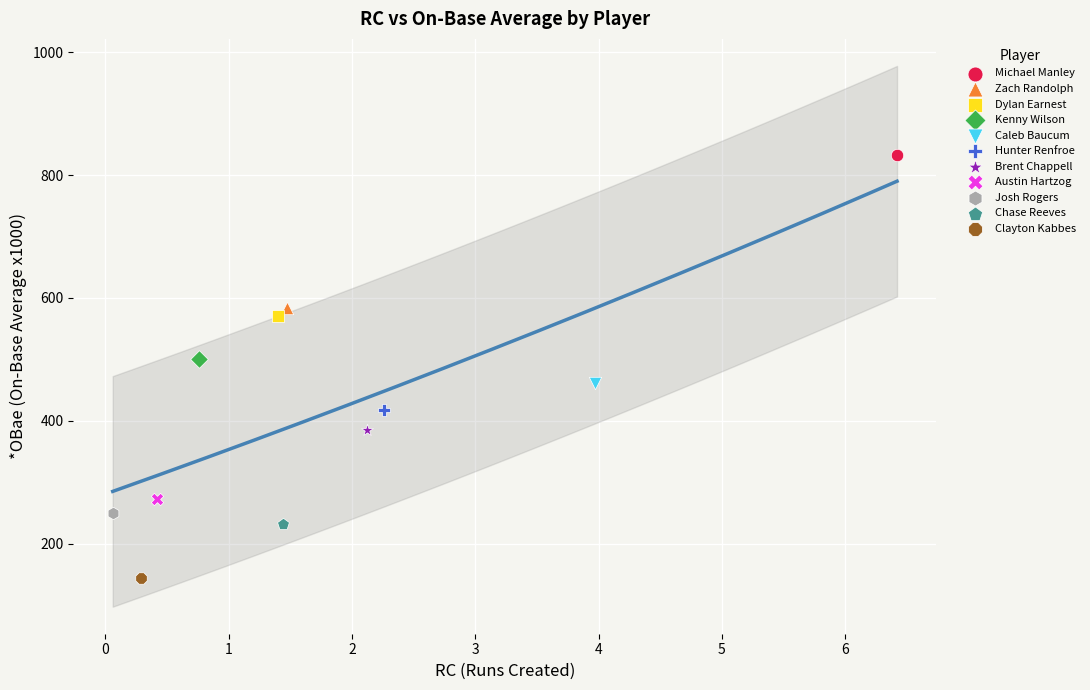

What are all the series names shown in the legend?

Michael Manley, Zach Randolph, Dylan Earnest, Kenny Wilson, Caleb Baucum, Hunter Renfroe, Brent Chappell, Austin Hartzog, Josh Rogers, Chase Reeves, Clayton Kabbes